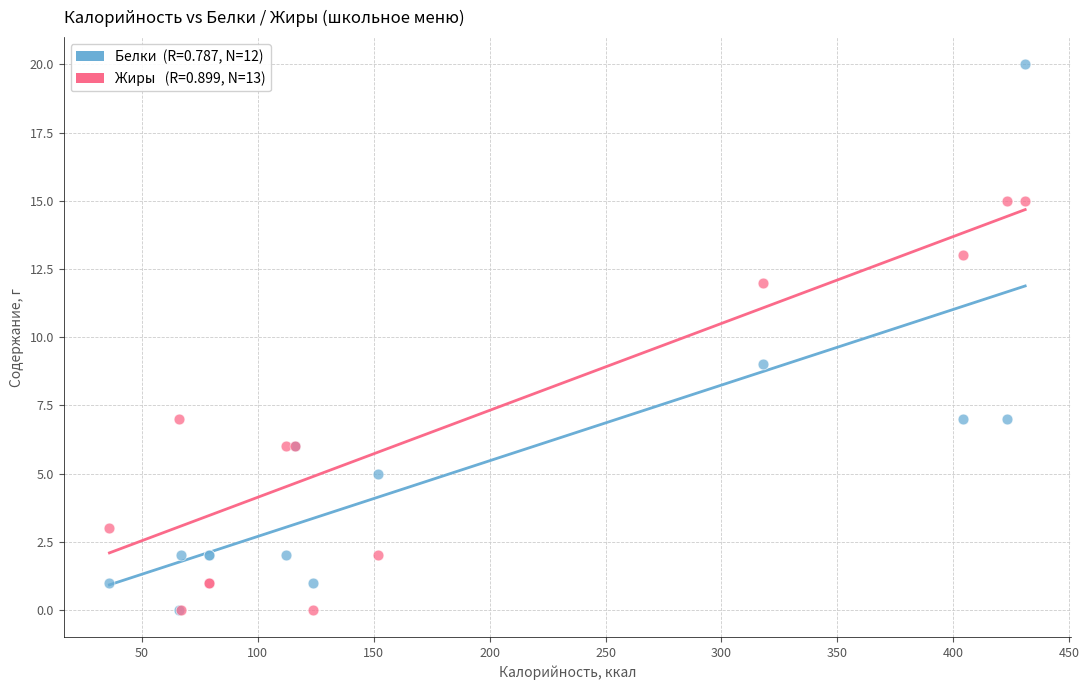

Across all series, what Y value is closest to 10?

9